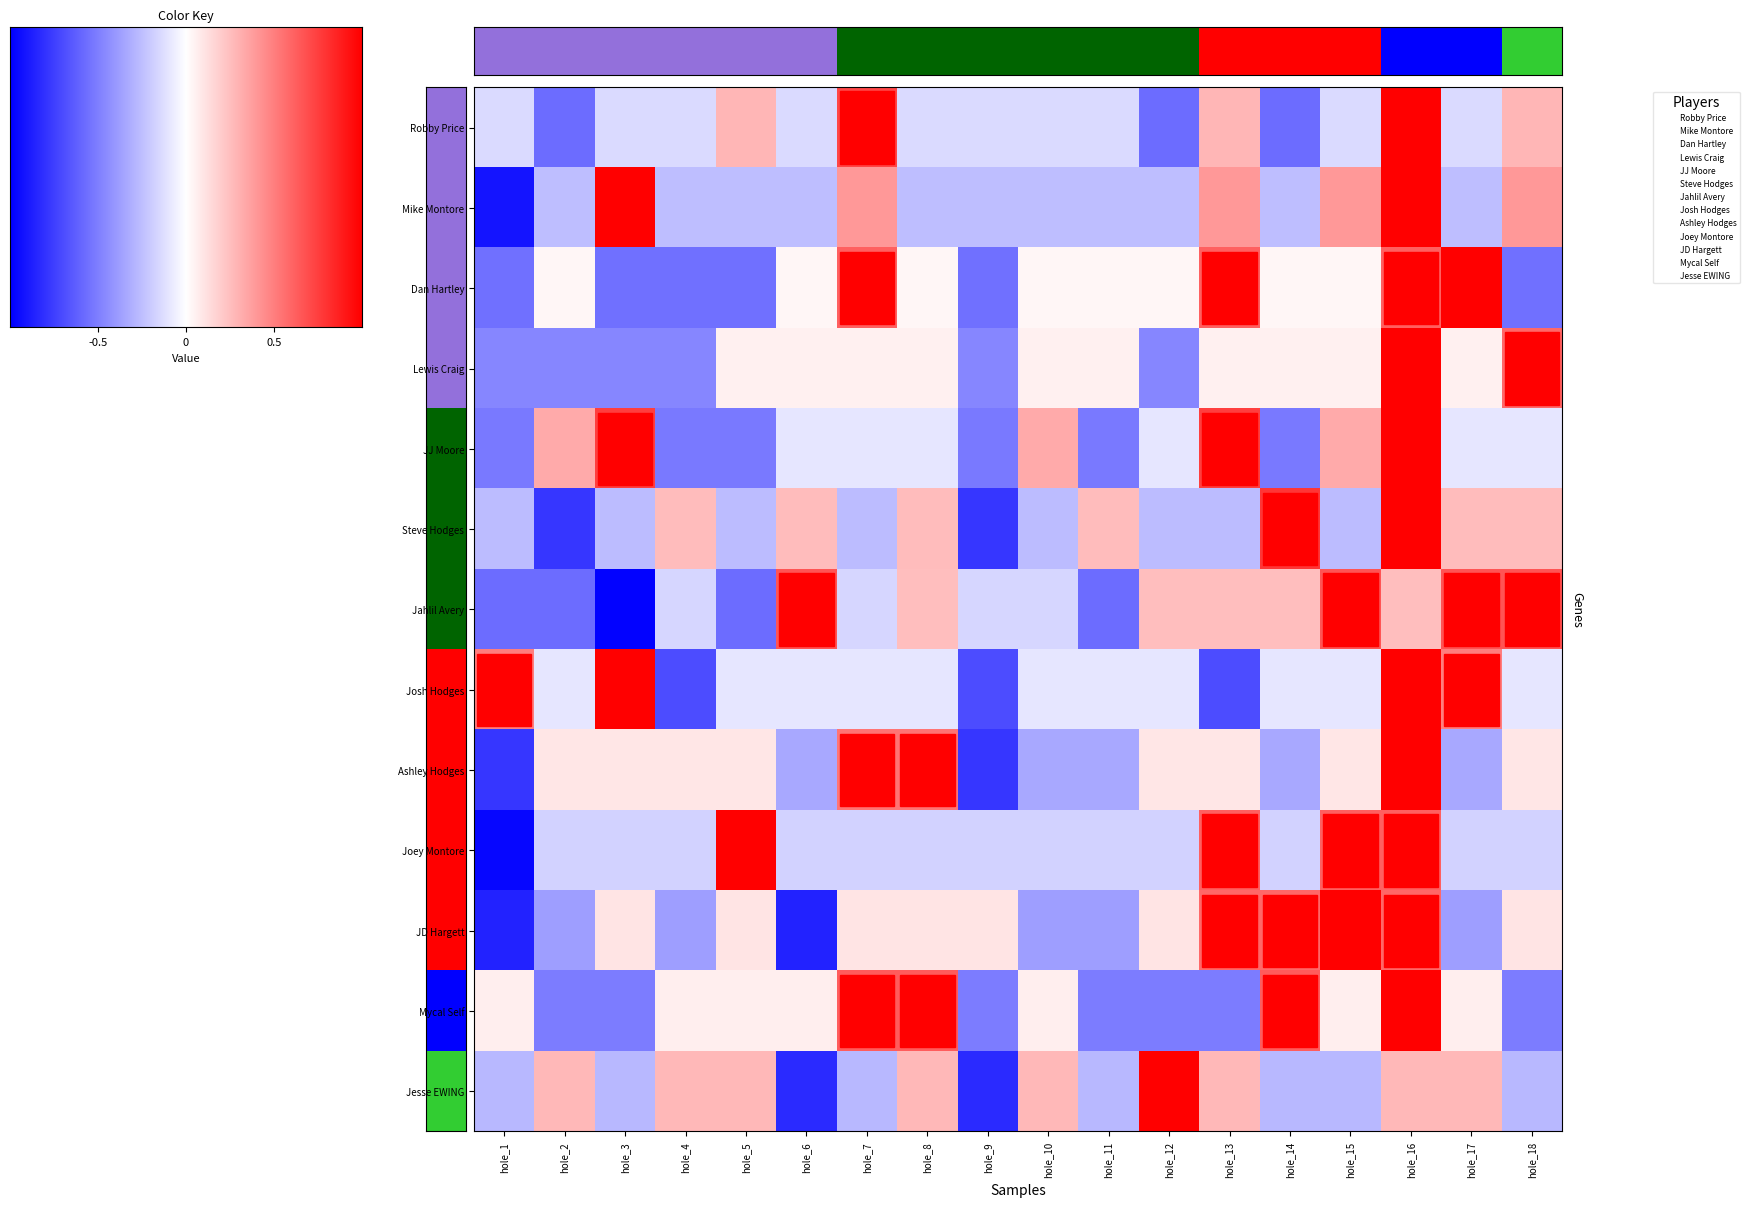

What is the lowest value of the Jahlil Avery series?

-2.0